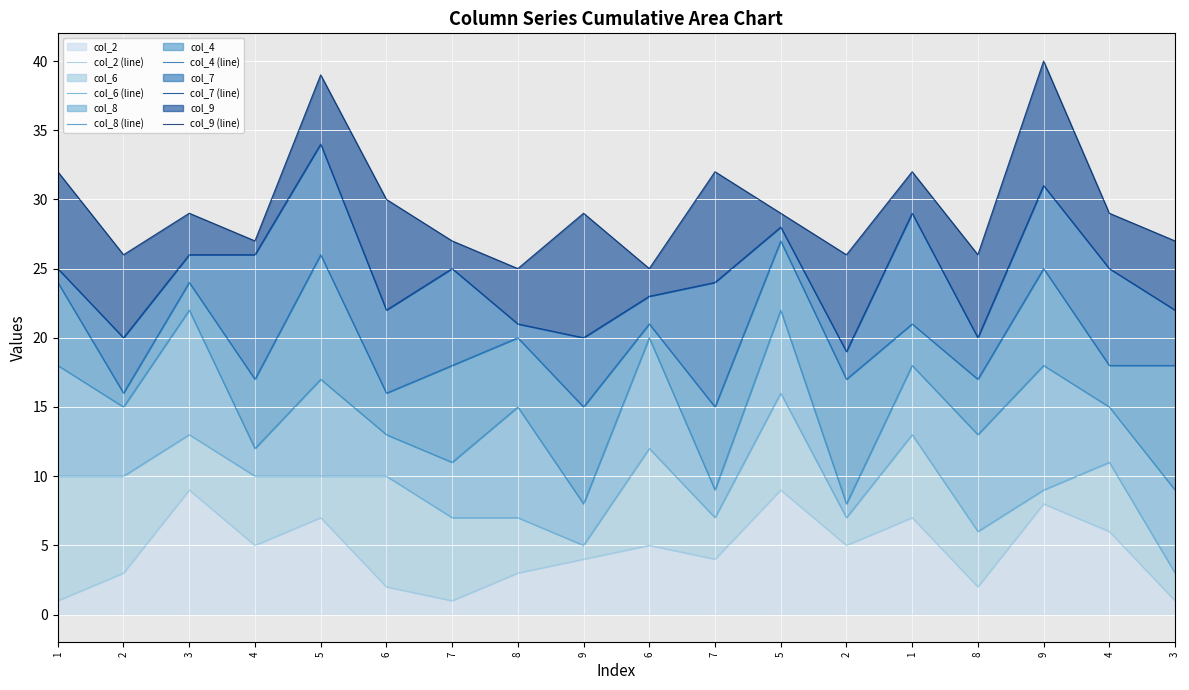

The col_9 (line) series shows 43 at 7. True or false?

False